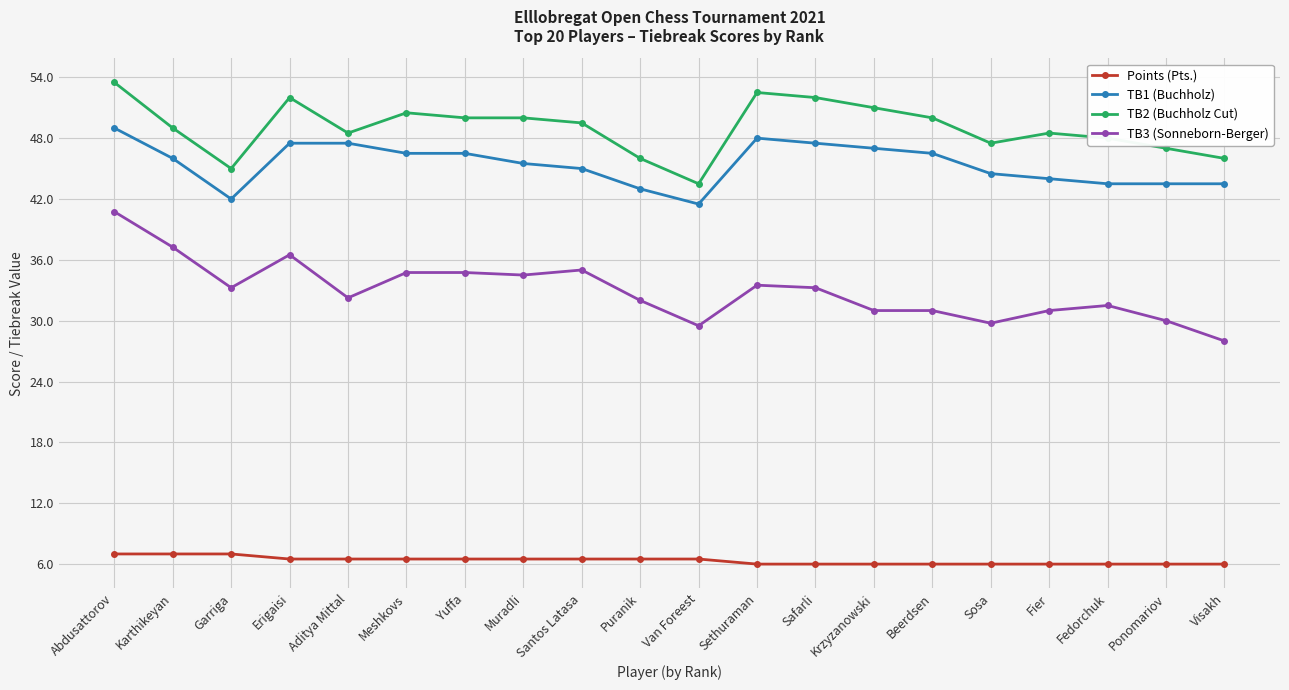

How many lines are shown in the chart?

4